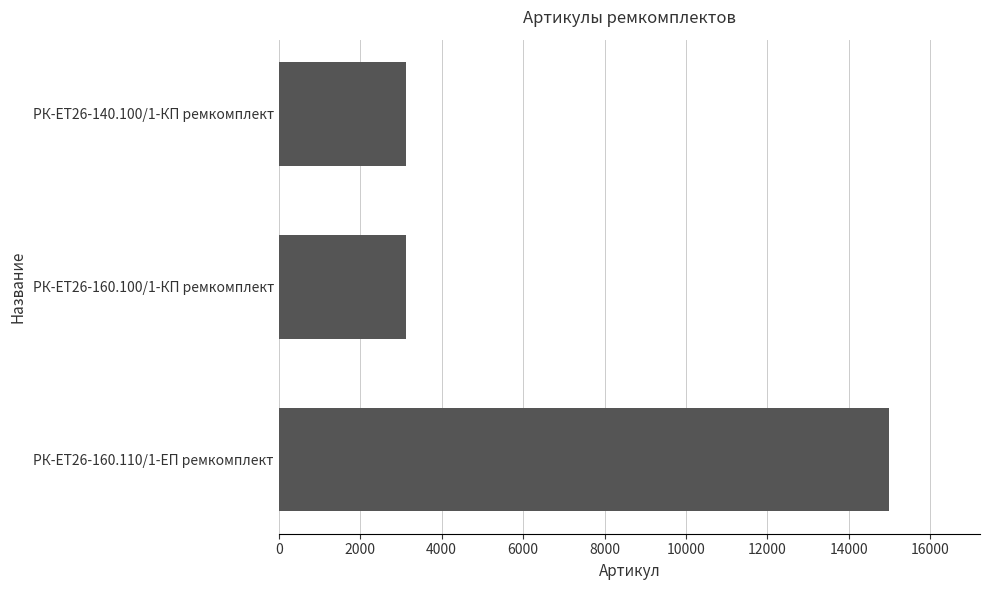

The value at РК-ЕТ26-160.110/1-ЕП ремкомплект is 14972. True or false?

True